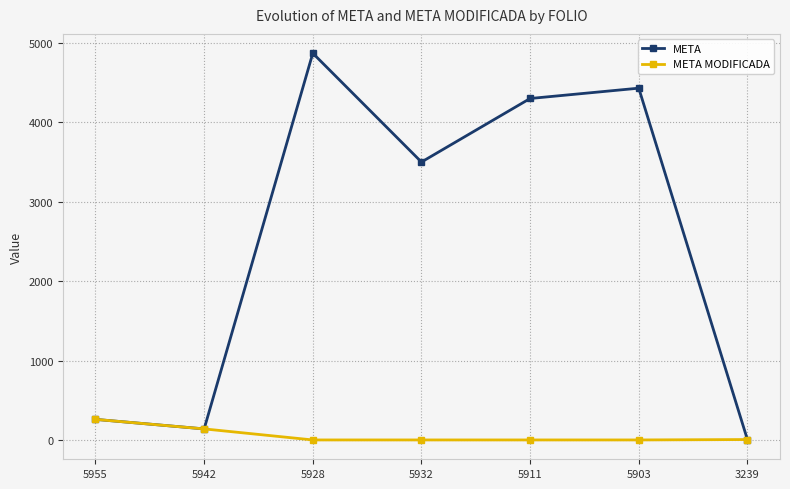

Where does the META series first go above 3500?

5928